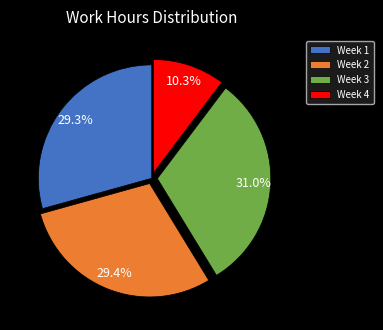

Does any single category account for the majority?

No